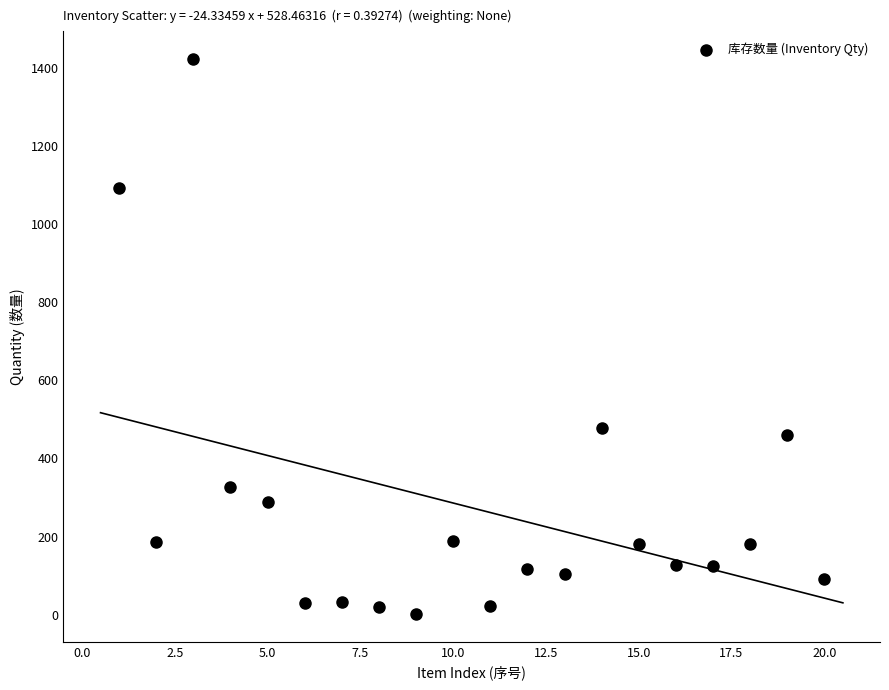

What is the range of X values (max minus min)?

19